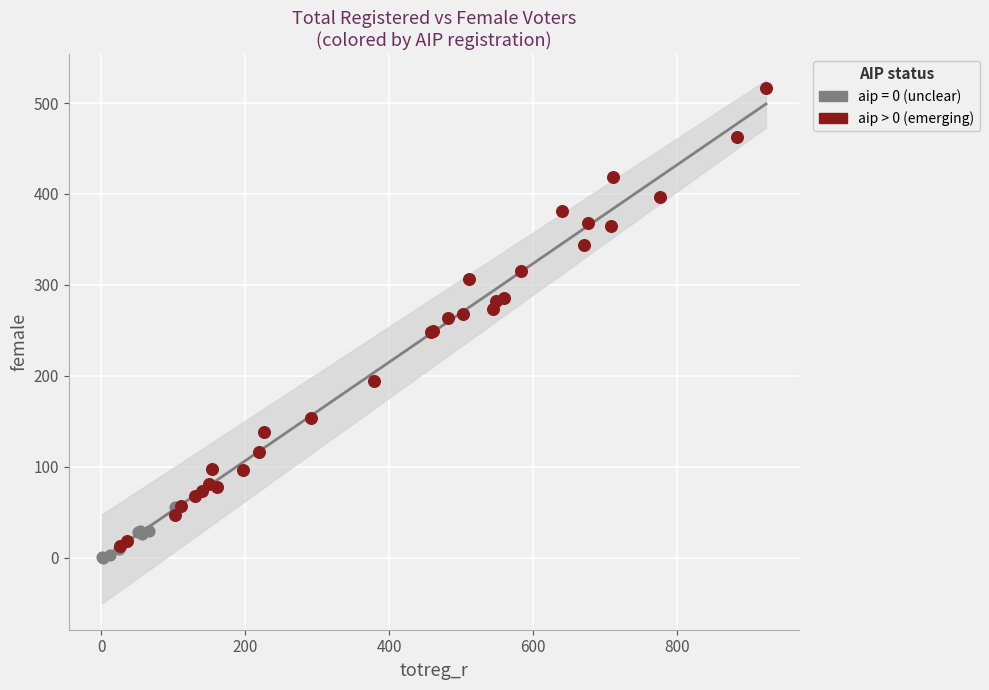

Which series has the largest Y range (max minus min)?

aip > 0 (emerging)